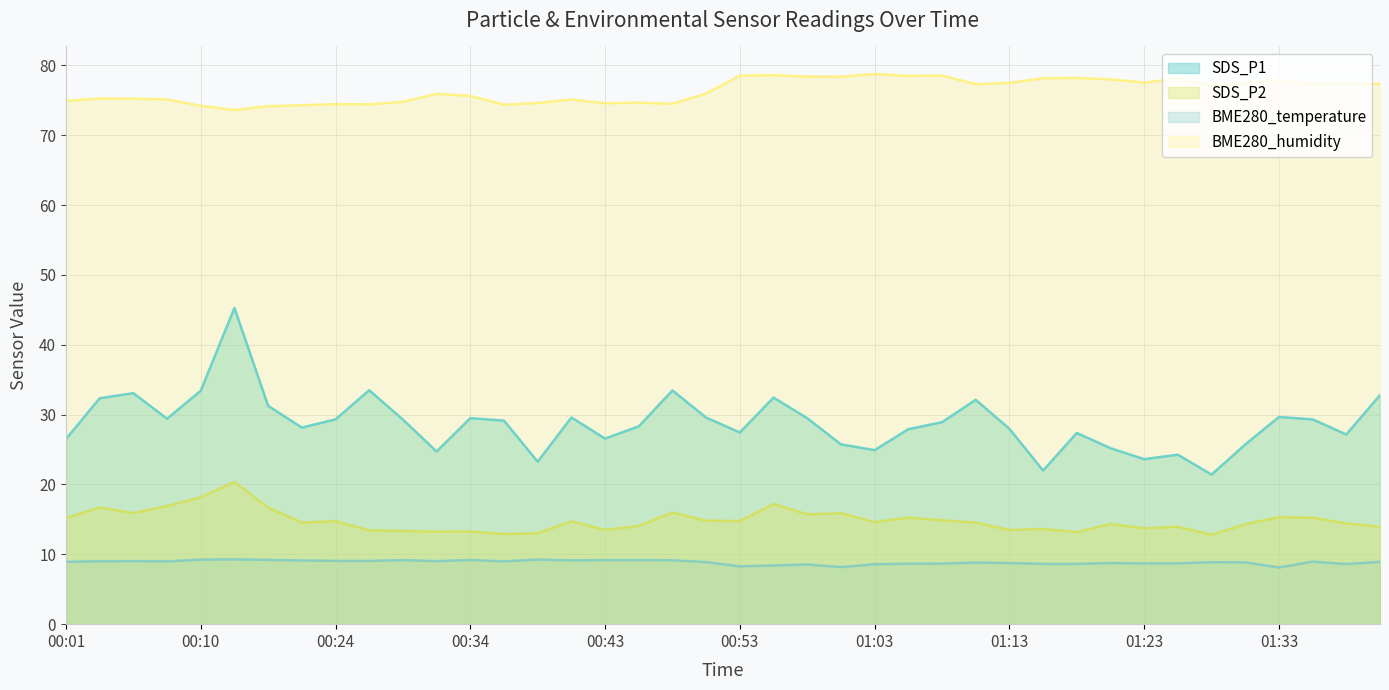

What are all the series names shown in the legend?

SDS_P1, SDS_P2, BME280_temperature, BME280_humidity